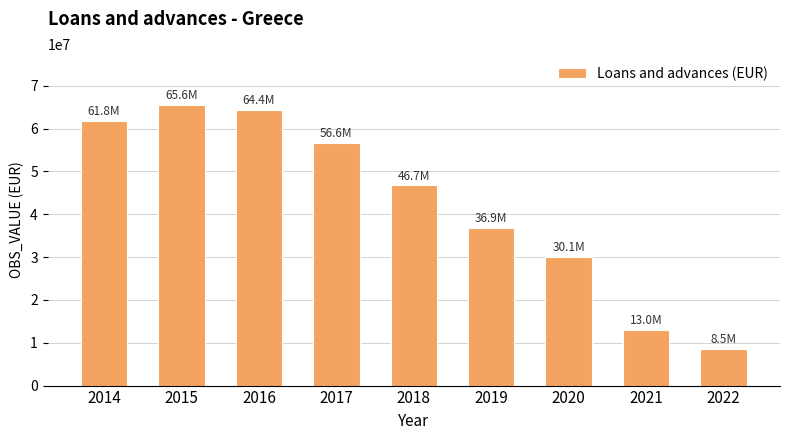

What is the greatest value displayed?

65590159.8